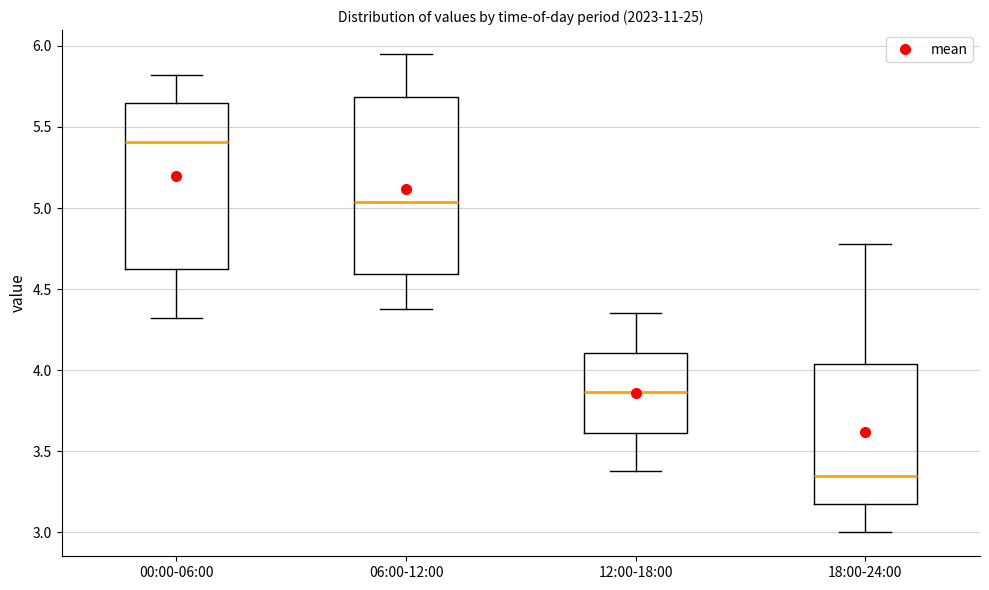

Reading left to right, transcribe this box plot: for each box, give where its median line is, the range the box spans, and where its two whiskers end, as read against the y-axis. The values are not printed on the chart, so give them approximately, as read against the axis.

00:00-06:00: median 5.40, box 4.60 to 5.65, whiskers 4.30 to 5.80
06:00-12:00: median 5.05, box 4.60 to 5.70, whiskers 4.40 to 5.95
12:00-18:00: median 3.85, box 3.60 to 4.10, whiskers 3.40 to 4.35
18:00-24:00: median 3.35, box 3.15 to 4.05, whiskers 3.00 to 4.80